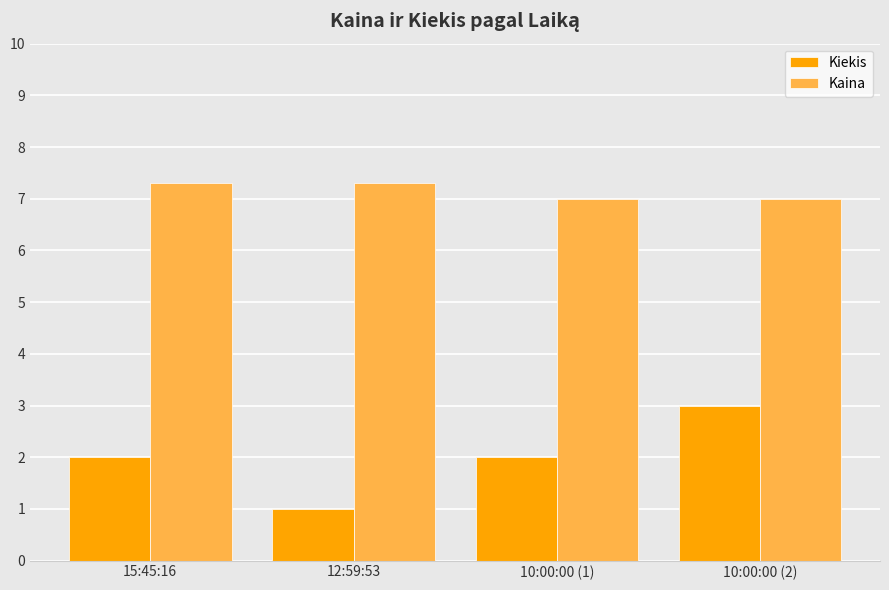

List the series in order of their overall mean, highest first.

Kaina, Kiekis